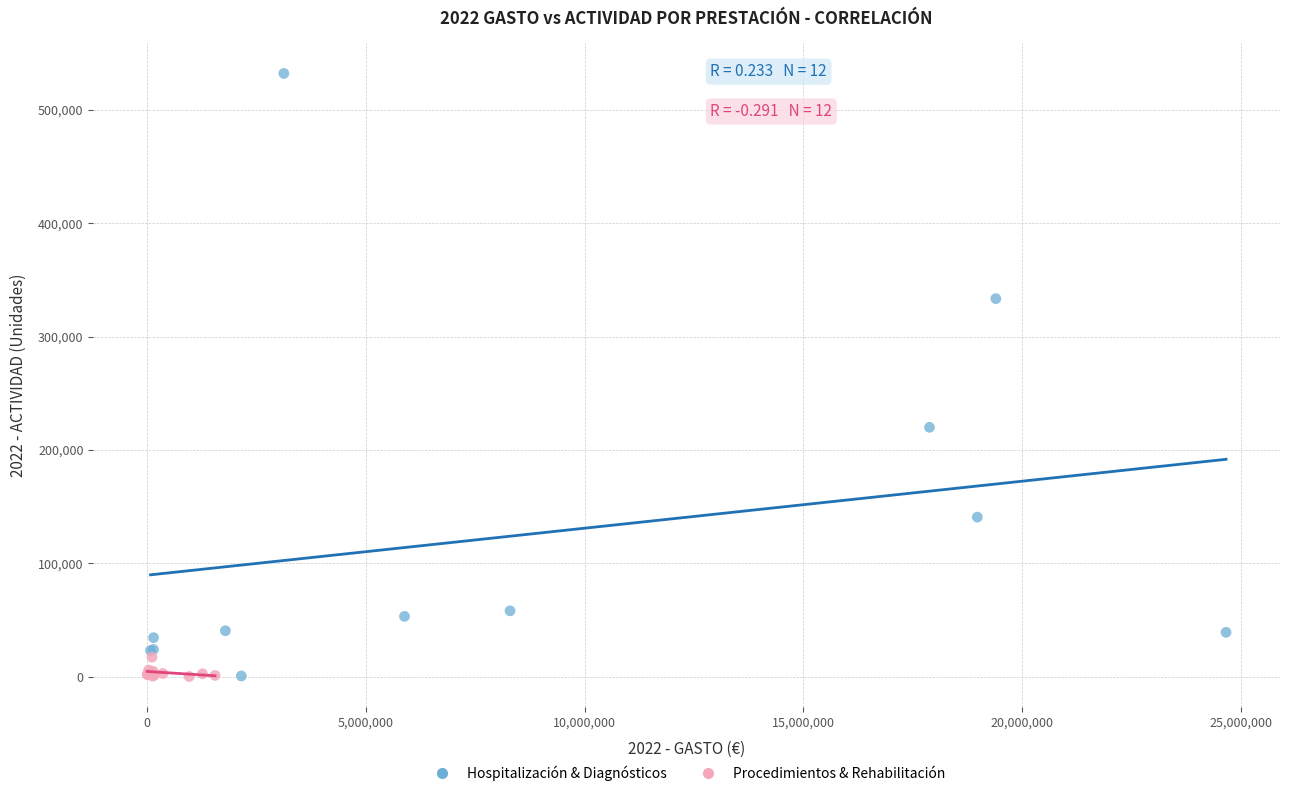

What are all the series names shown in the legend?

Hospitalización & Diagnósticos, Procedimientos & Rehabilitación